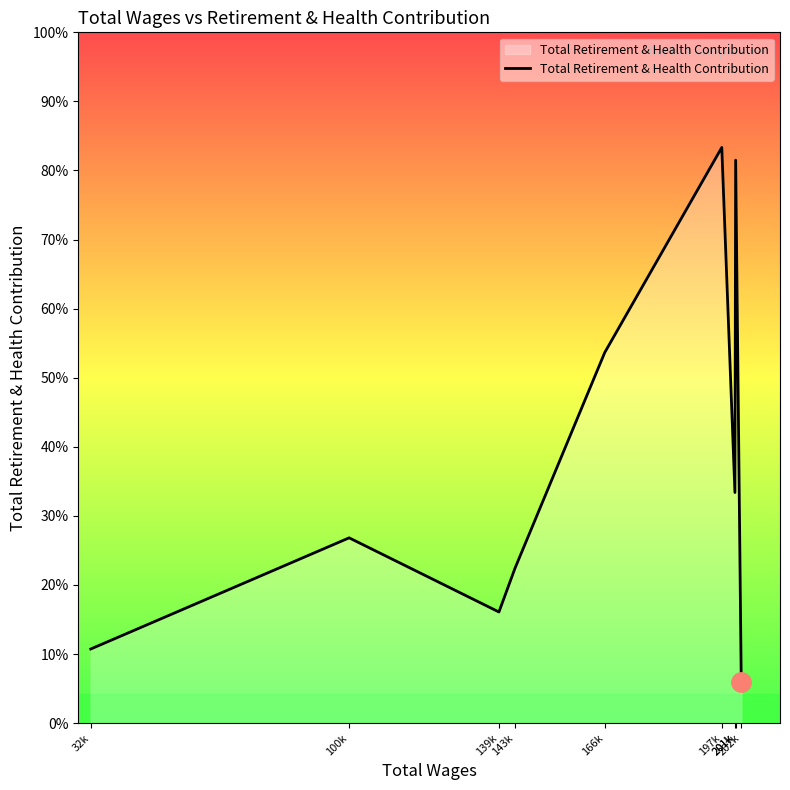

Rank the categories by value from lowest to highest.

202k, 32k, 139k, 143k, 100k, 201k, 166k, 201k, 197k